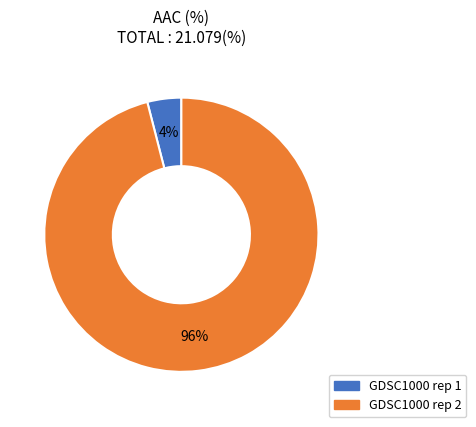

What is the majority slice?

GDSC1000 rep 2